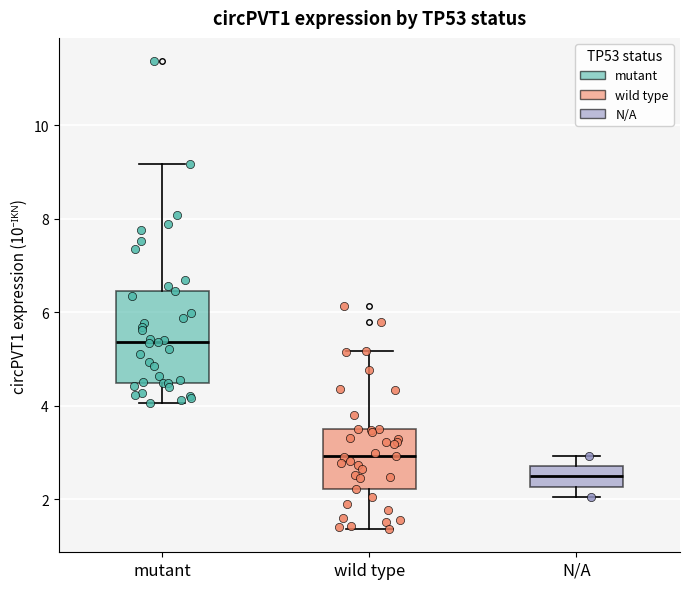

Where does the median line of the box for N/A sit on the y-axis? The values are not printed on the chart, so give them approximately, as read against the axis.

2.4